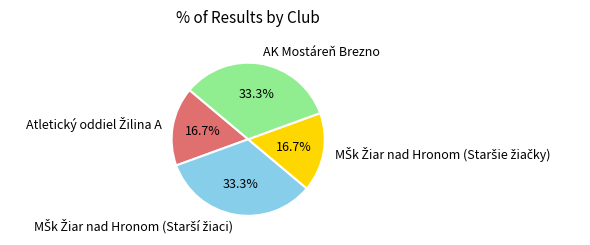

To the nearest percent, what is the average slice percentage?

25%